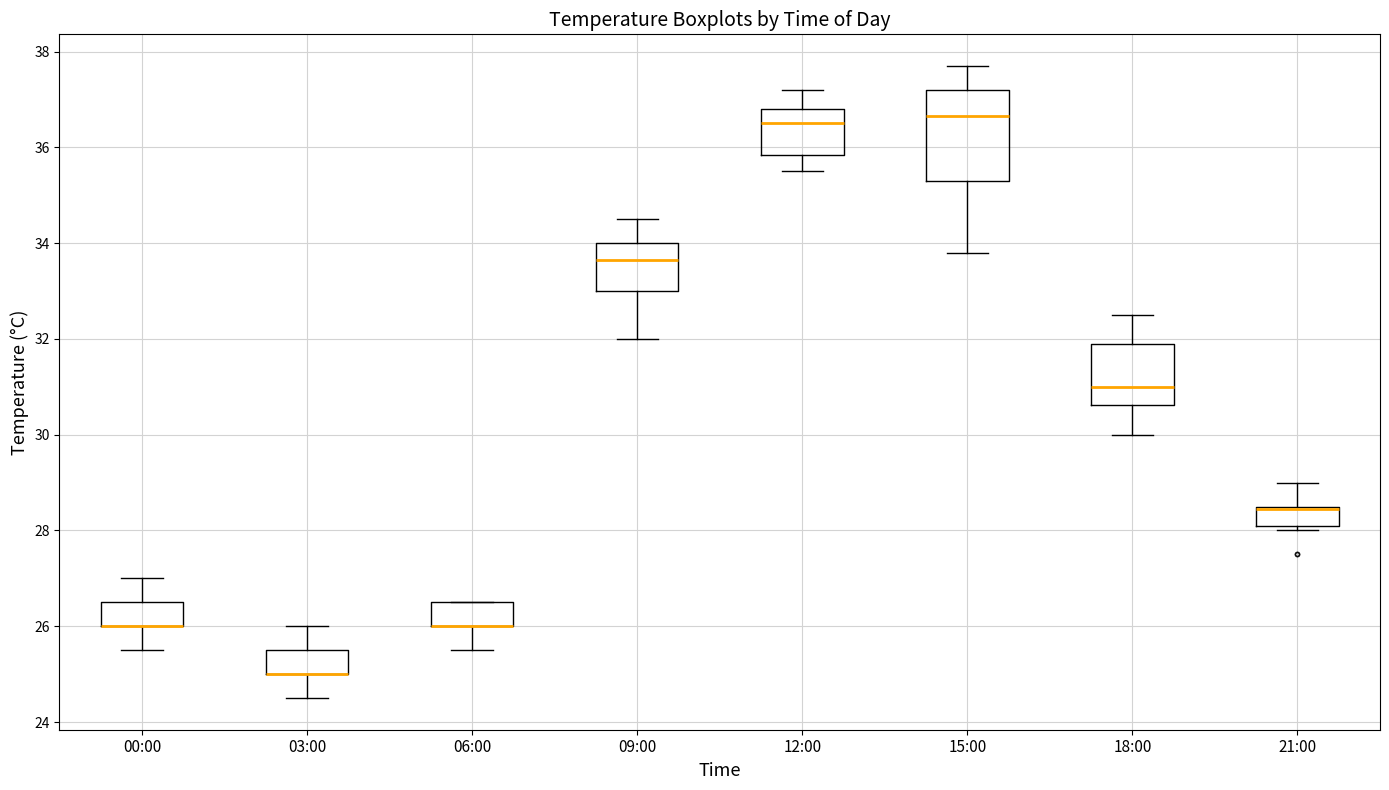

Comparing the boxes themselves (not the whiskers), which one is the tallest?

15:00